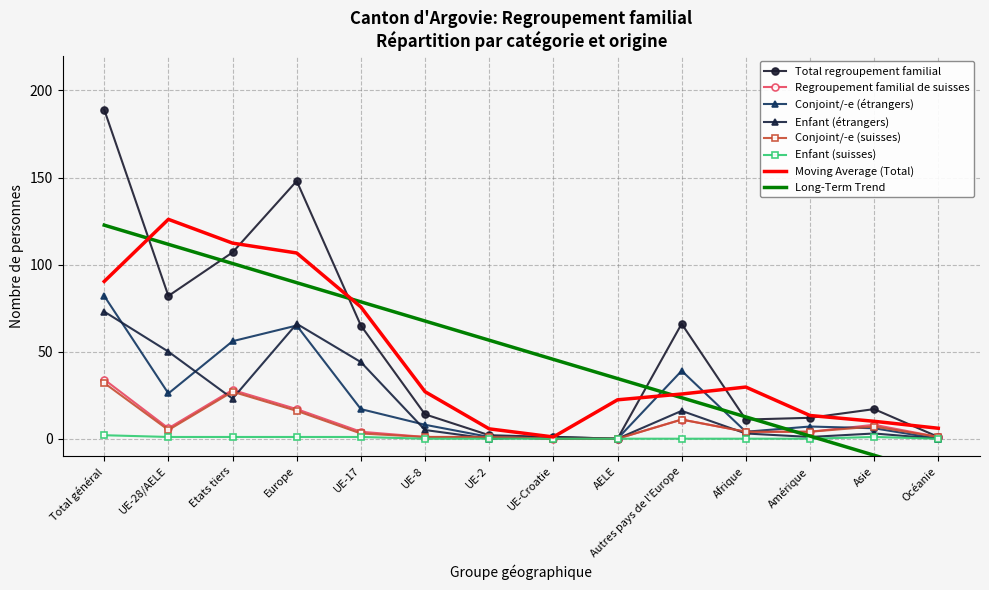

Where is the first local minimum for Total regroupement familial?

UE-28/AELE